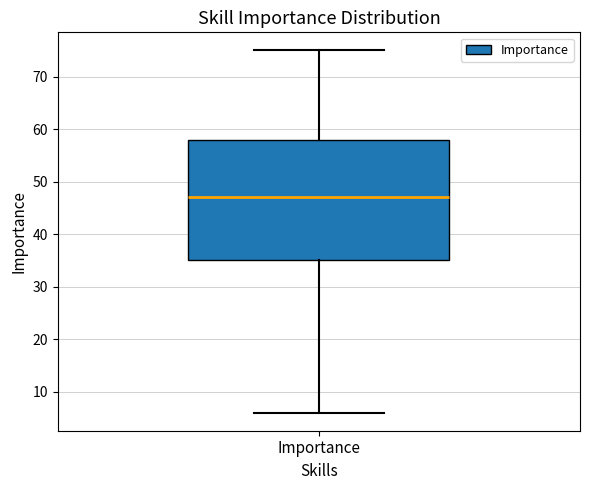

Transcribe this box plot: give where the median line is, the range the box spans, and where the two whiskers end, as read against the y-axis. The values are not printed on the chart, so give them approximately, as read against the axis.

median 47, box 35 to 58, whiskers 6 to 75